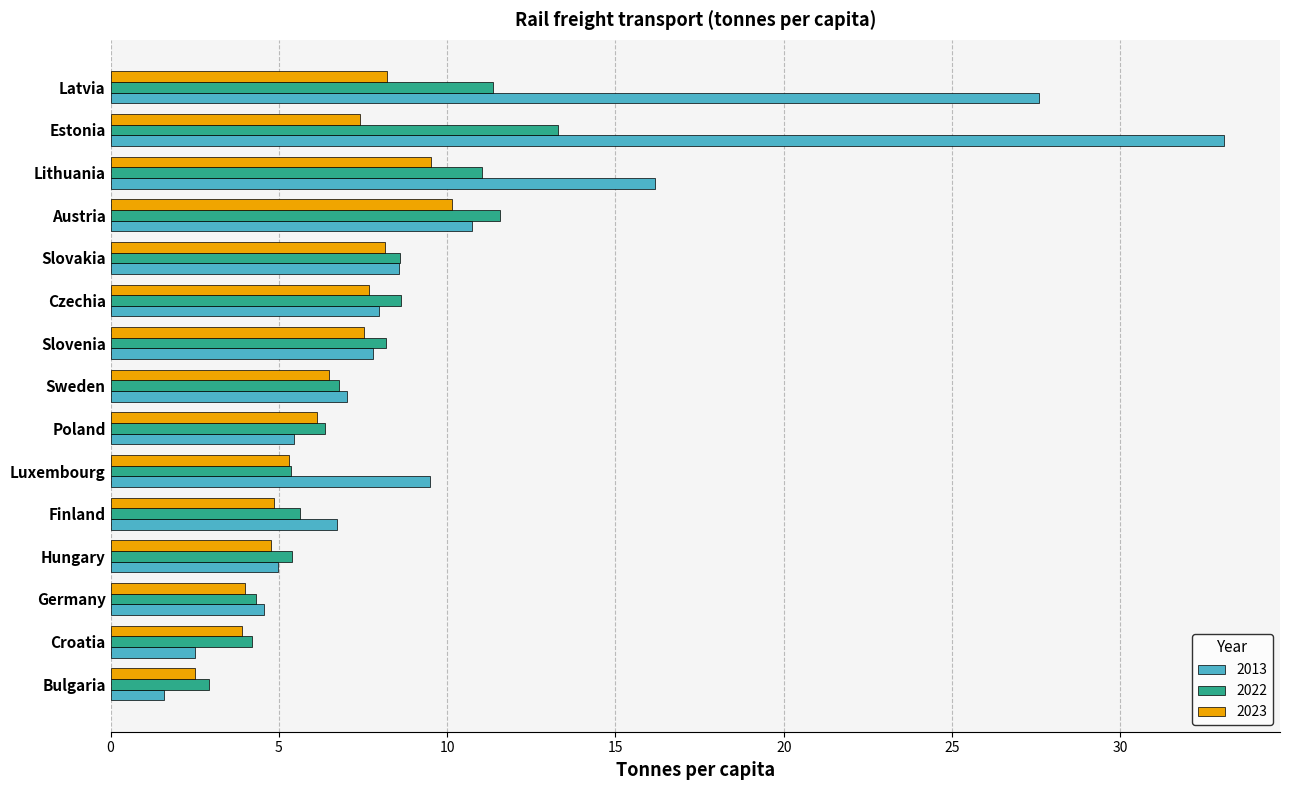

What value does the 2022 series have at Estonia?

13.3